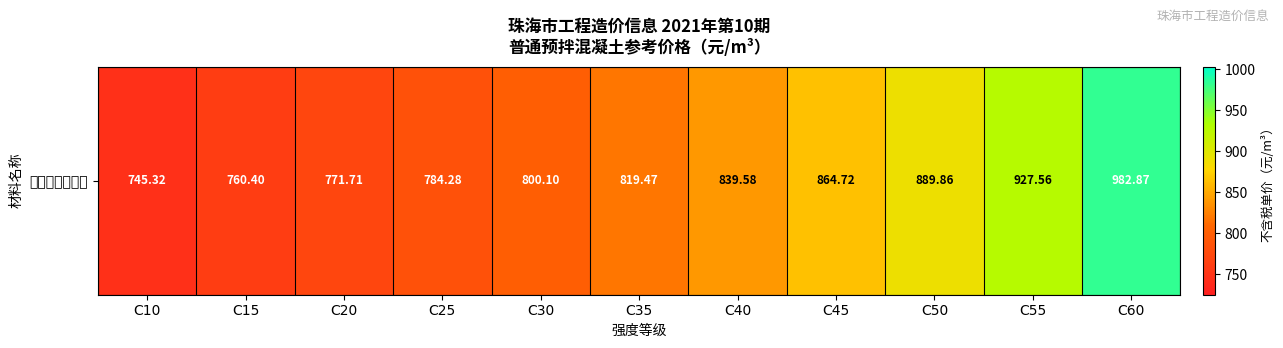

Reading right to left, extract all data points from this chart.

982.9	927.6	889.9	864.7	839.6	819.5	800.1	784.3	771.7	760.4	745.3